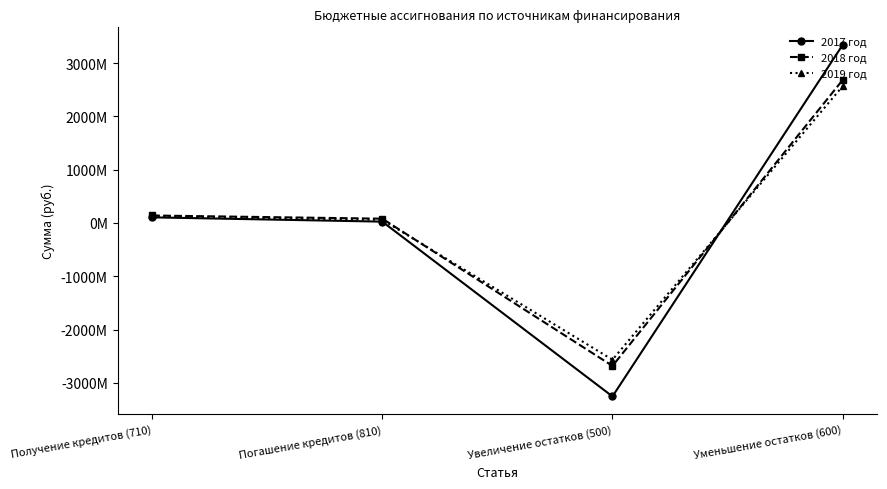

How many interior local valleys does the 2017 год series have?

1